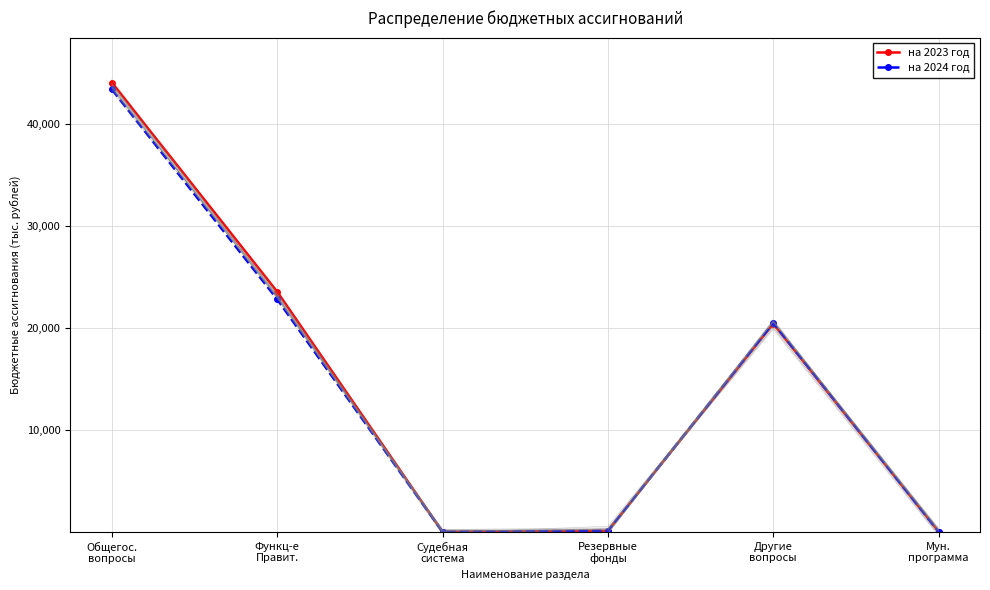

What position from the right is Общегос.
вопросы?

6